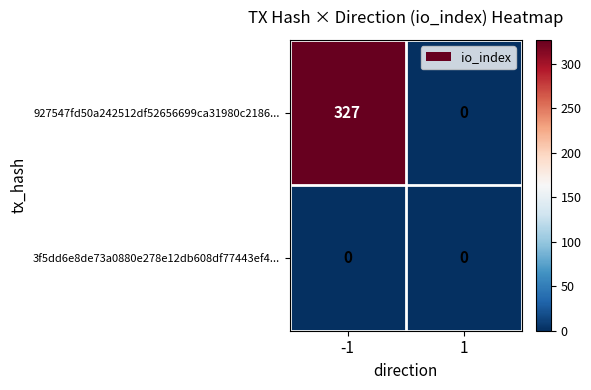

What is the maximum value shown in the chart?

327